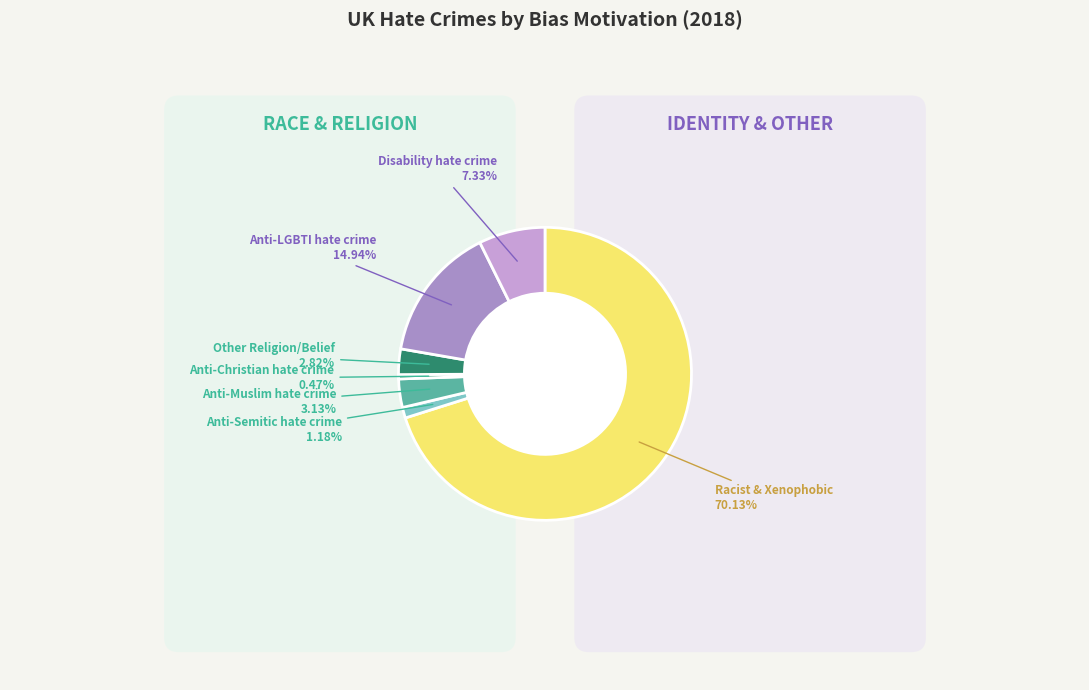

Is Disability hate crime the majority of the pie?

No